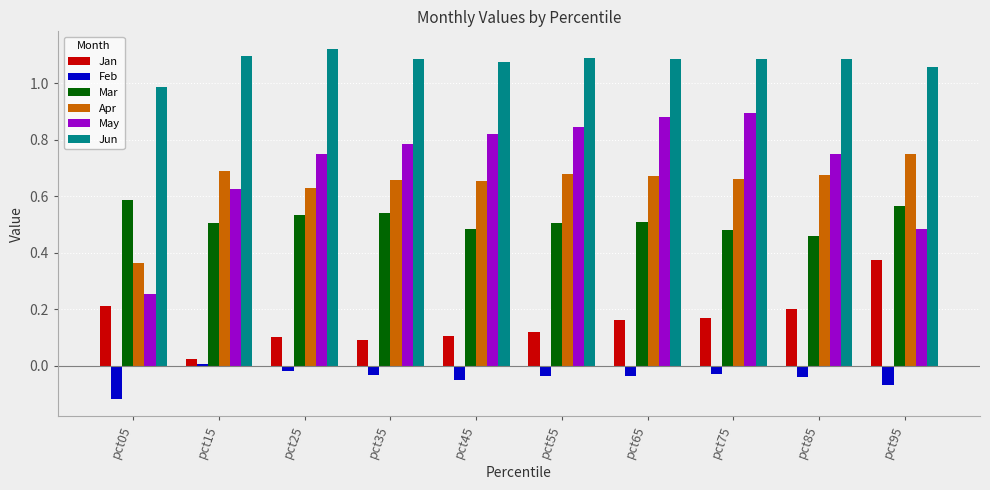

Does the chart contain stacked bars?

No